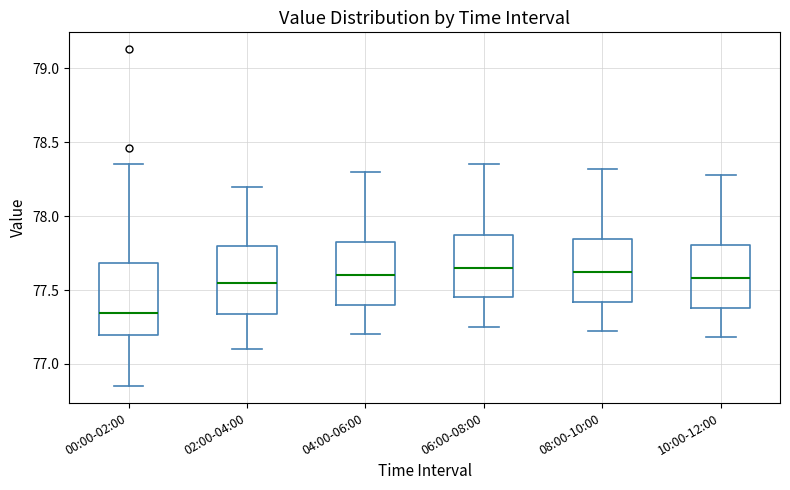

Reading left to right, transcribe this box plot: for each box, give where its median line is, the range the box spans, and where its two whiskers end, as read against the y-axis. The values are not printed on the chart, so give them approximately, as read against the axis.

00:00-02:00: median 77.35, box 77.20 to 77.70, whiskers 76.85 to 78.35
02:00-04:00: median 77.55, box 77.35 to 77.80, whiskers 77.10 to 78.20
04:00-06:00: median 77.60, box 77.40 to 77.85, whiskers 77.20 to 78.30
06:00-08:00: median 77.65, box 77.45 to 77.90, whiskers 77.25 to 78.35
08:00-10:00: median 77.60, box 77.40 to 77.85, whiskers 77.20 to 78.30
10:00-12:00: median 77.60, box 77.40 to 77.80, whiskers 77.20 to 78.30